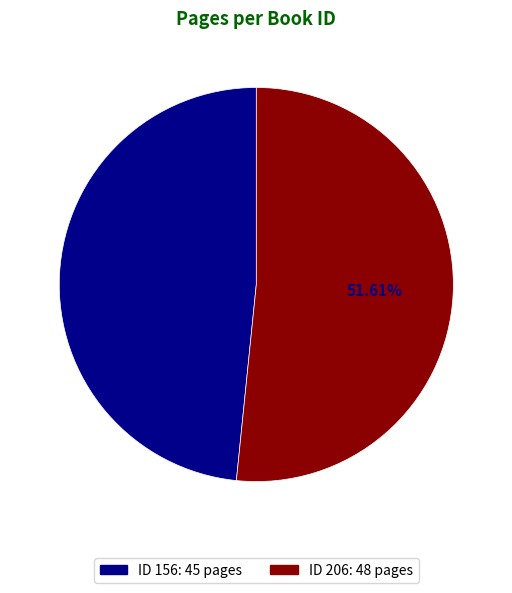

Does any single category account for the majority?

Yes